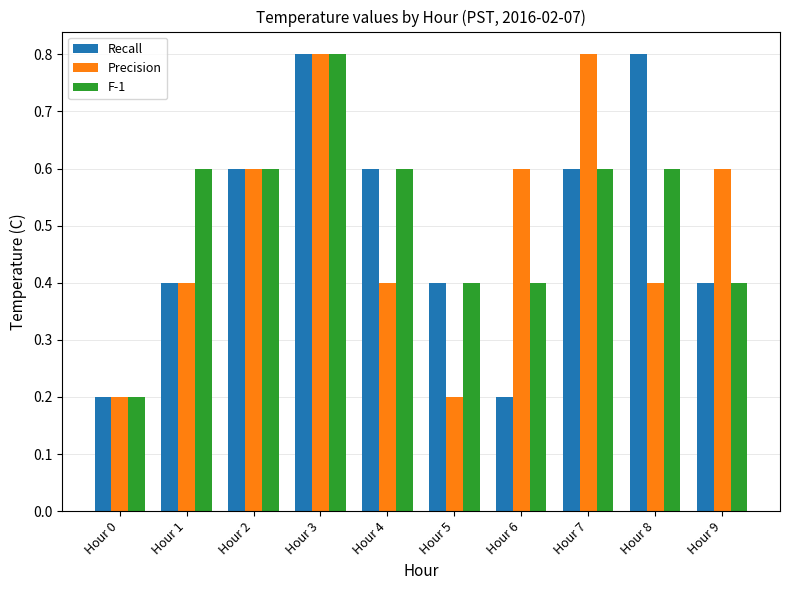

Reading left to right, transcribe all the data shown in this chart.

Recall: 0.2	0.4	0.6	0.8	0.6	0.4	0.2	0.6	0.8	0.4
Precision: 0.2	0.4	0.6	0.8	0.4	0.2	0.6	0.8	0.4	0.6
F-1: 0.2	0.6	0.6	0.8	0.6	0.4	0.4	0.6	0.6	0.4